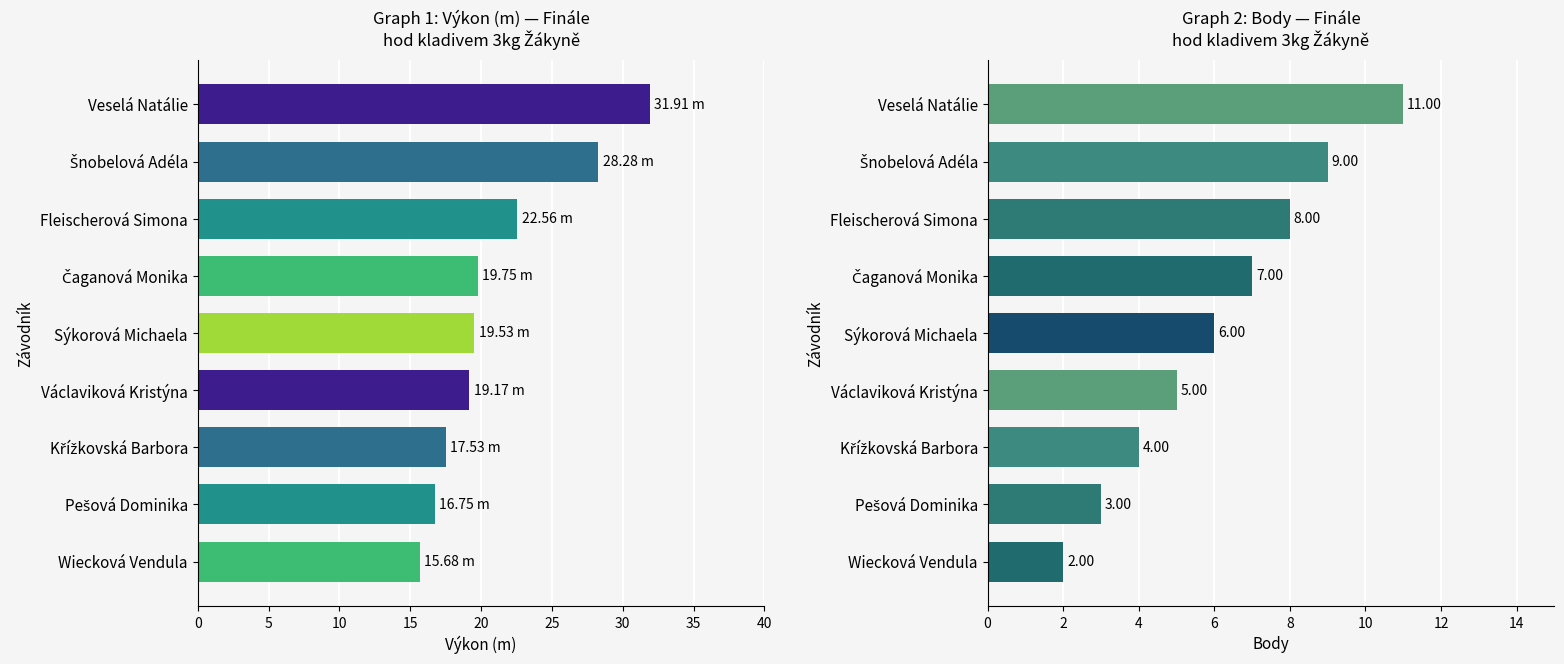

How many data points in Body are less than 6?

4